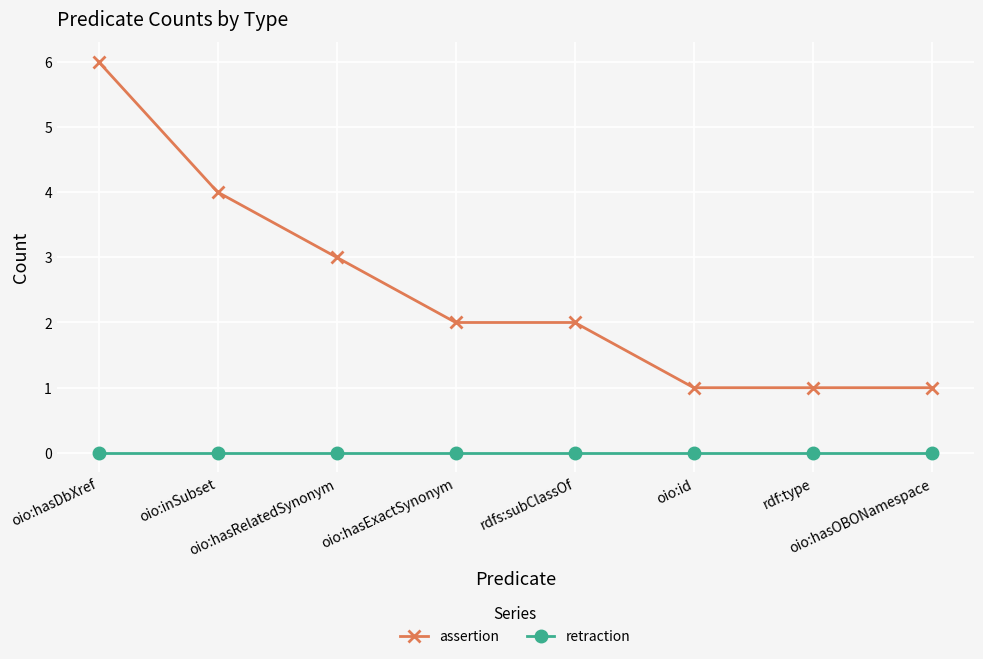

Reading left to right, list all the values displayed in this chart.

assertion: 6	4	3	2	2	1	1	1
retraction: 0	0	0	0	0	0	0	0